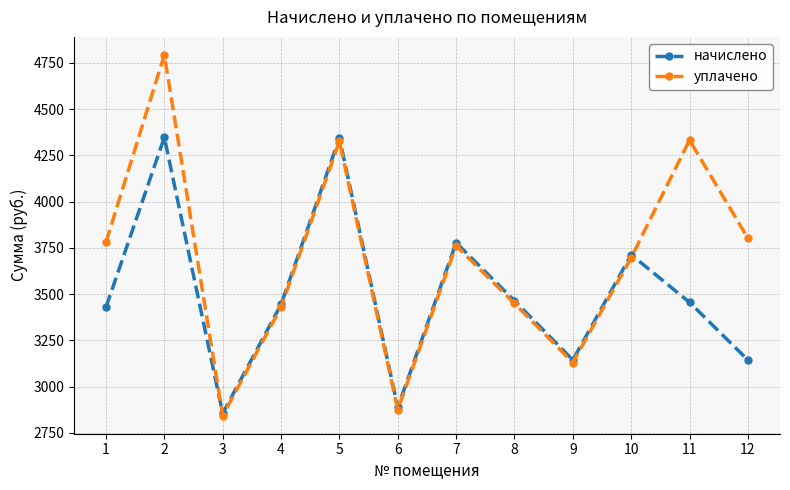

Which series has the widest spread of values?

уплачено